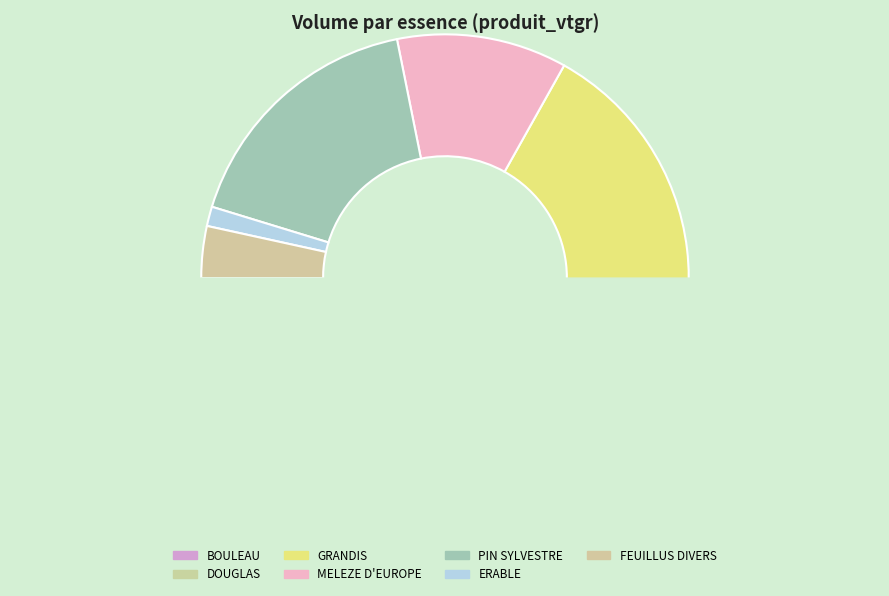

Does any single category account for the majority?

No